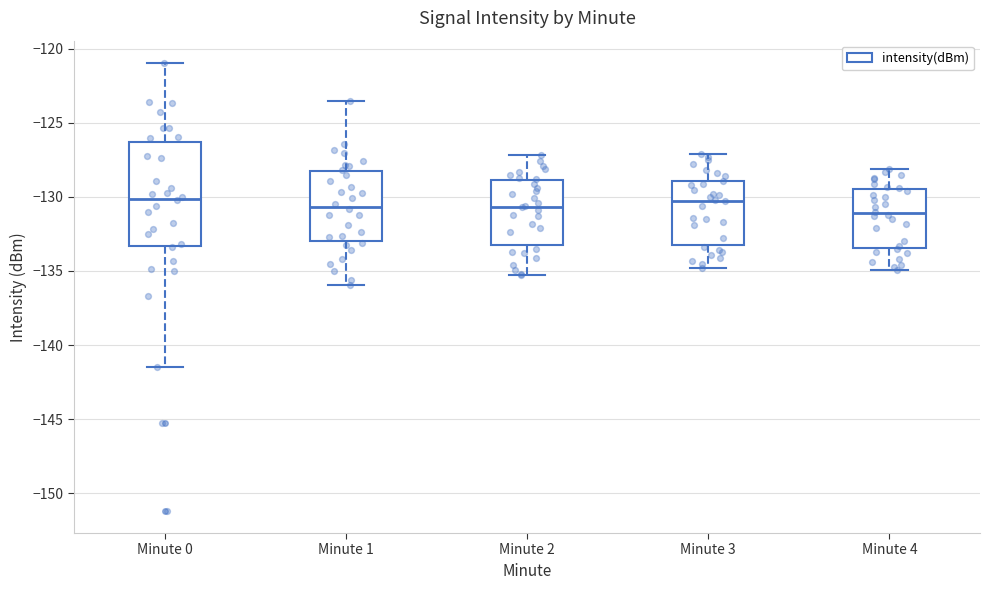

Reading left to right, read every box against the y-axis: the position of its median line, the range the box covers, and the ends of its whiskers. The values are not printed on the chart, so give them approximately, as read against the axis.

Minute 0: median -130.0, box -133.5 to -126.5, whiskers -141.5 to -121.0
Minute 1: median -130.5, box -133.0 to -128.5, whiskers -136.0 to -123.5
Minute 2: median -130.5, box -133.0 to -129.0, whiskers -135.5 to -127.0
Minute 3: median -130.0, box -133.0 to -129.0, whiskers -135.0 to -127.0
Minute 4: median -131.0, box -133.5 to -129.5, whiskers -135.0 to -128.0